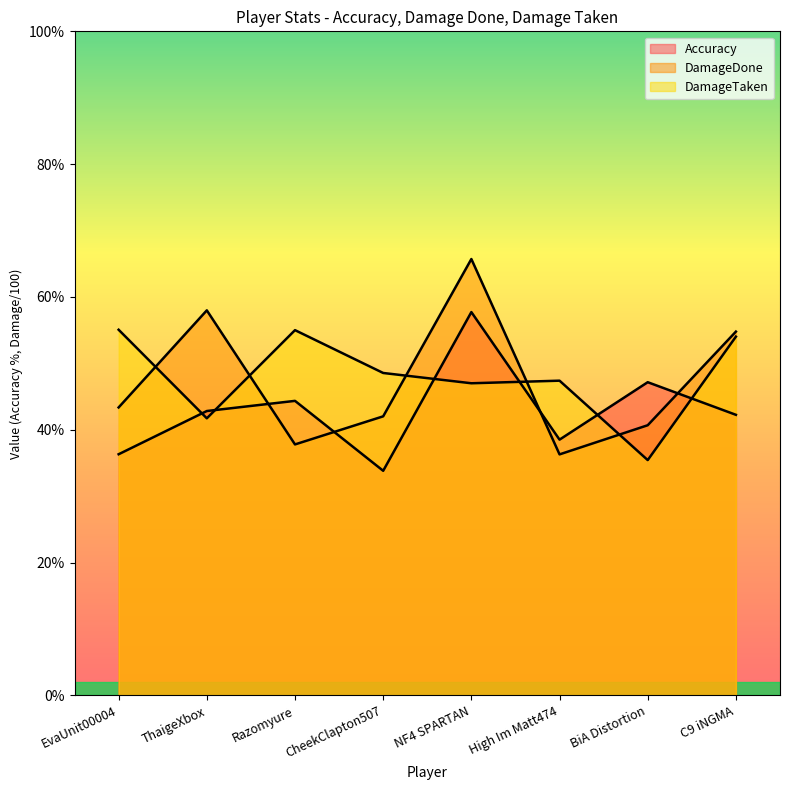

How many lines are shown in the chart?

3